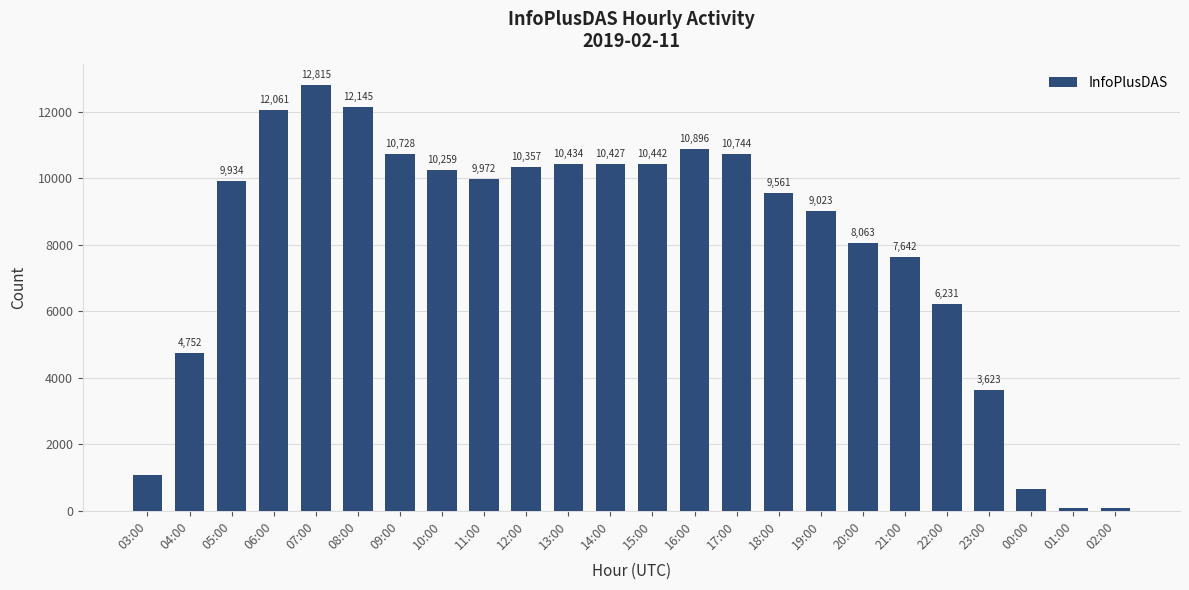

What is the sum of the values at 05:00 and 16:00?

20830